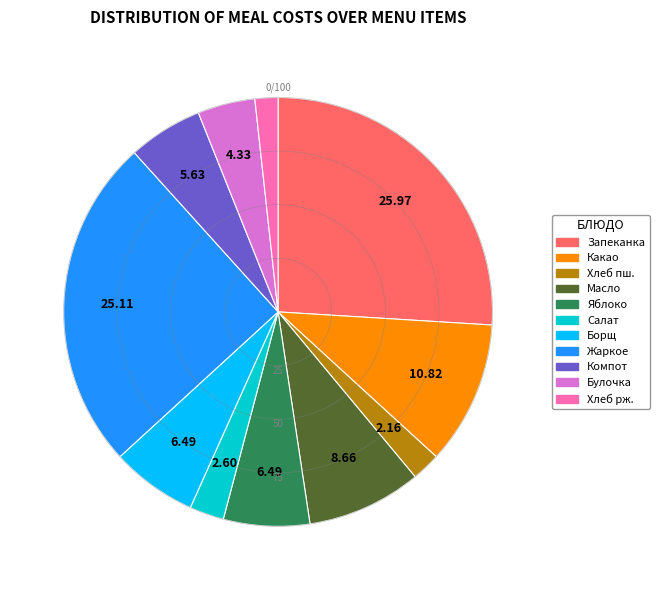

Which category has the biggest portion of the pie?

Запеканка